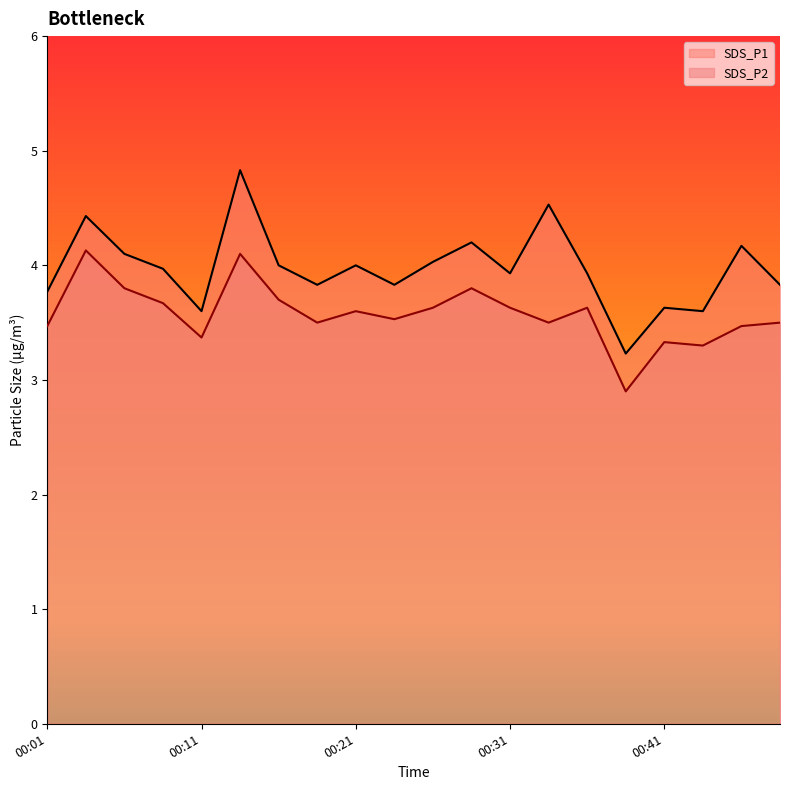

What is the difference between the highest and lowest values at 00:31?

0.3